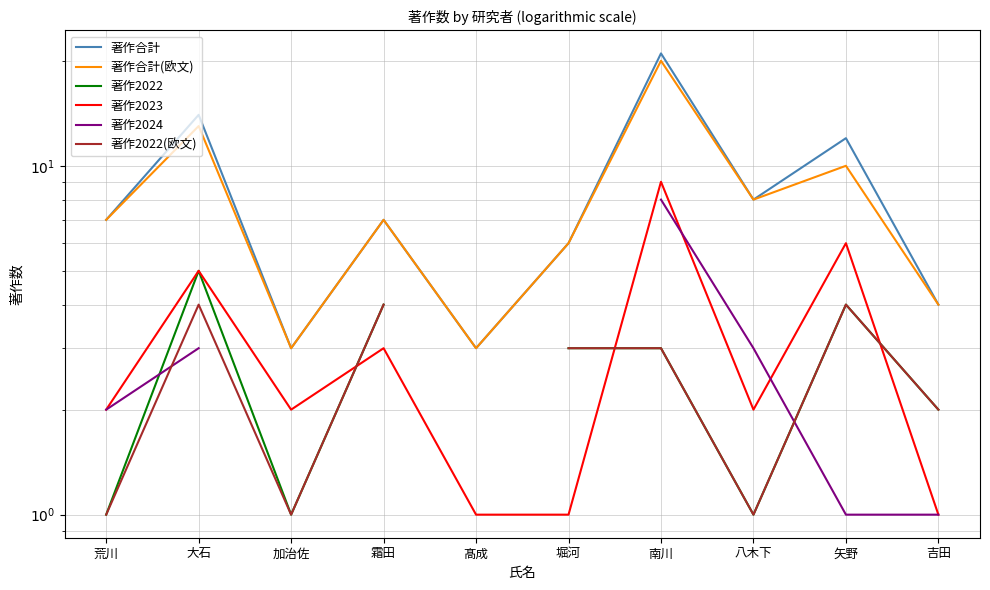

Rank the series at 八木下 from lowest to highest value.

著作2022, 著作2022(欧文), 著作2023, 著作2024, 著作合計, 著作合計(欧文)